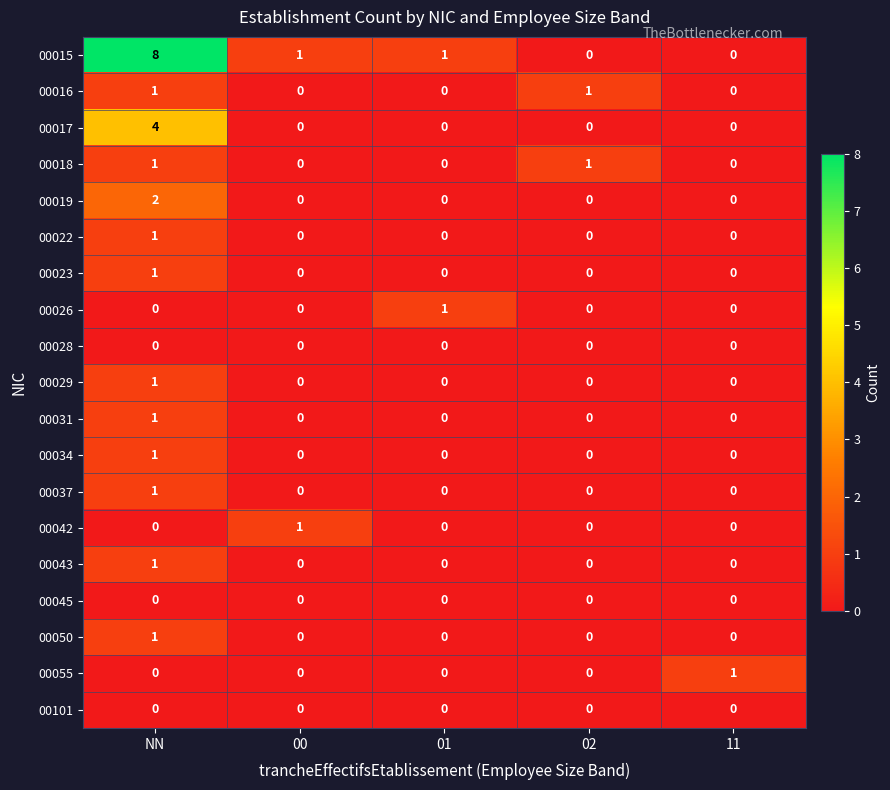

What is the difference between the maximum and minimum values in the 00015 series?

8